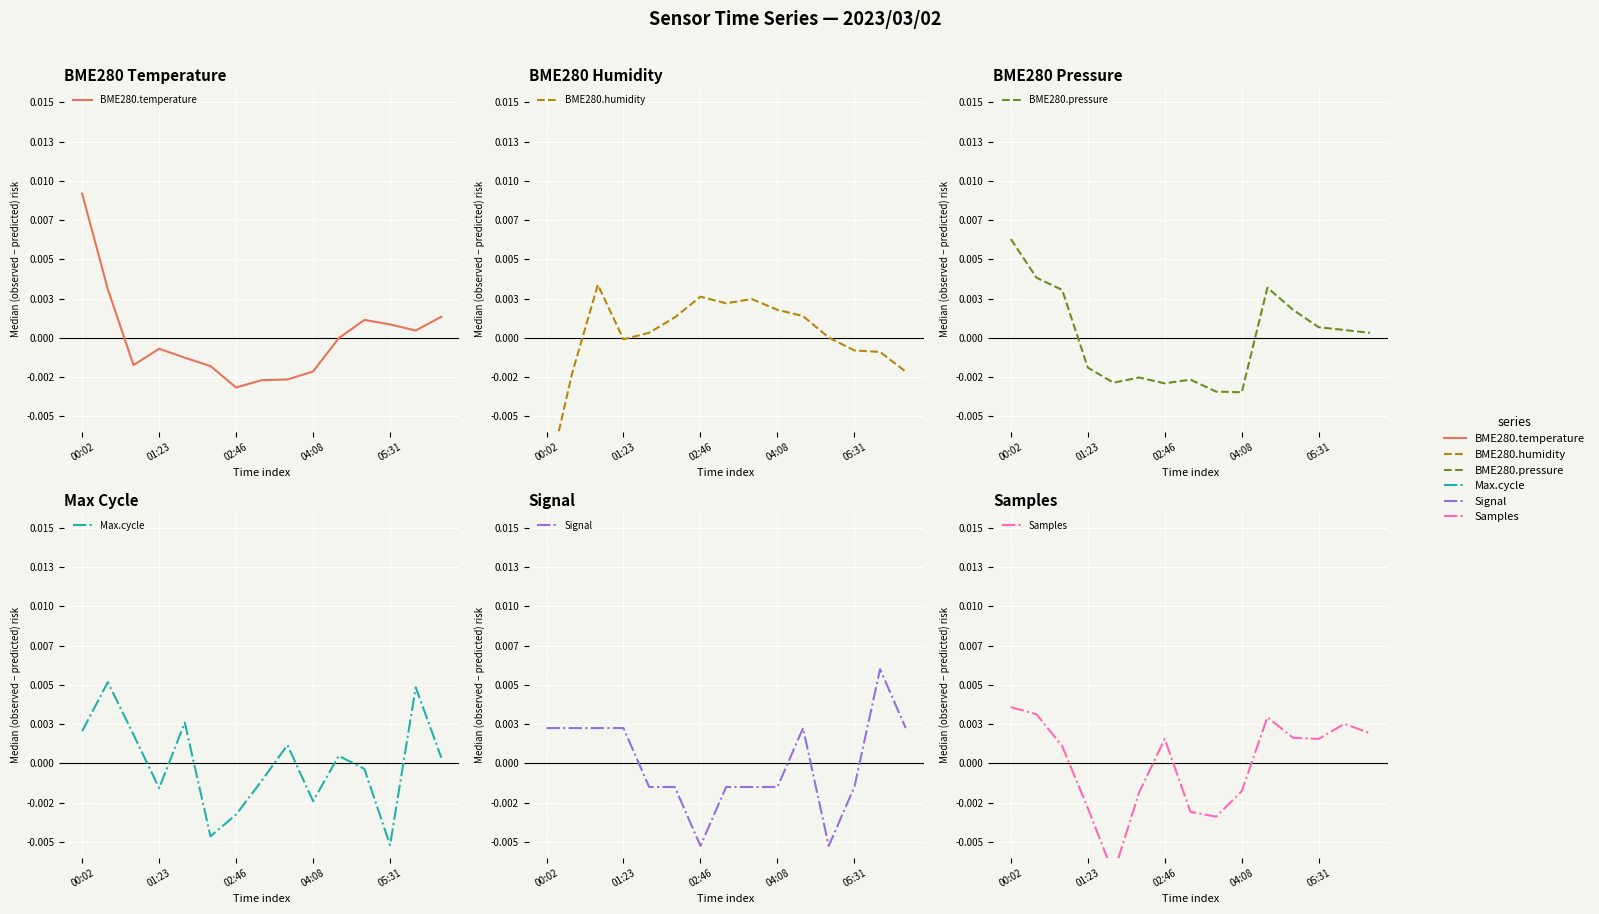

True or false: BME280.temperature has a value of -0.0 at 10.

False